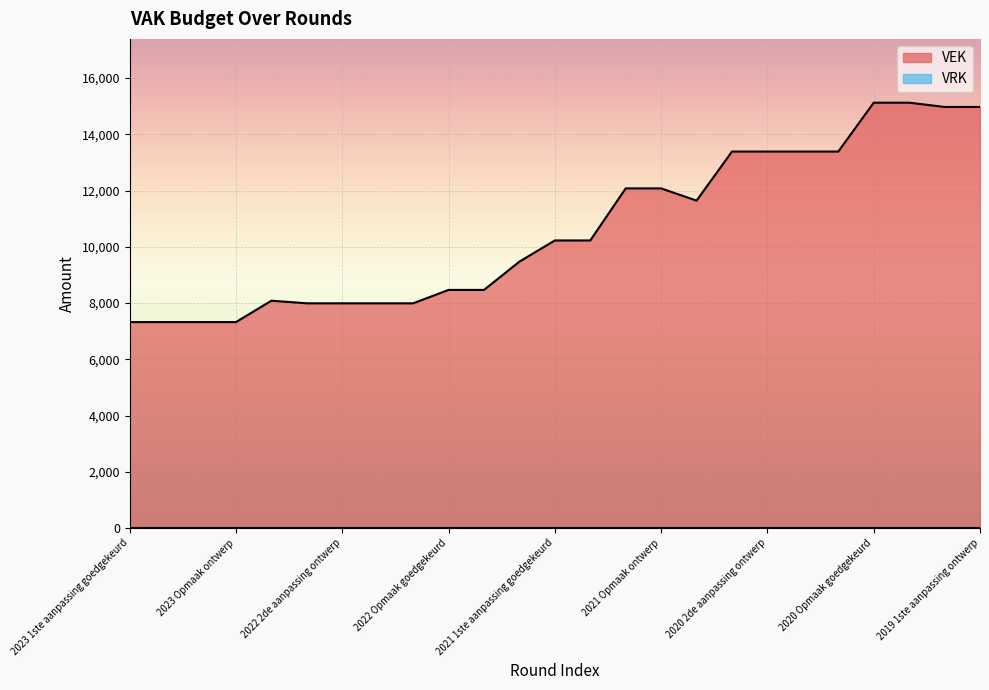

How many categories are shown in the chart?

25